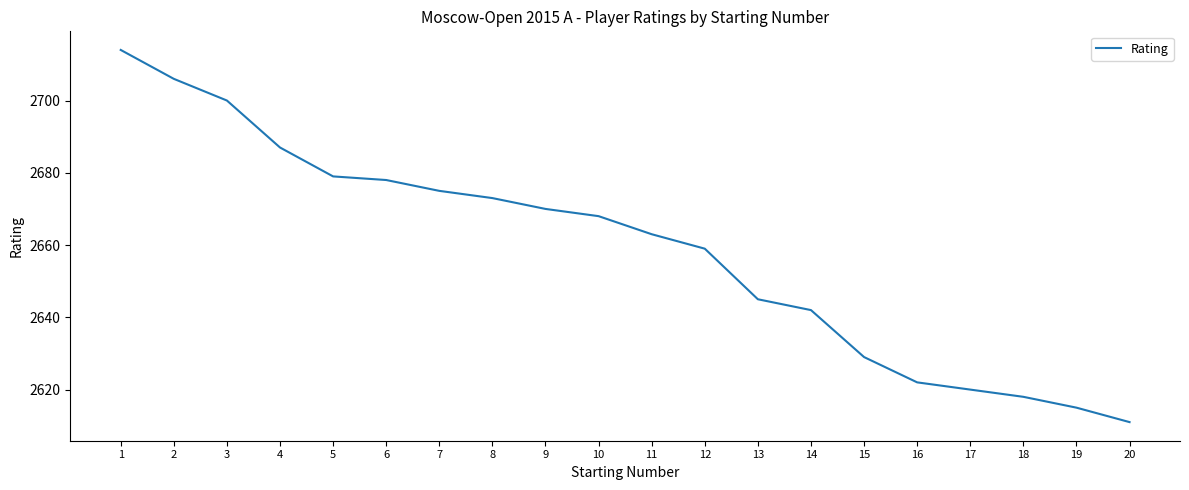

True or false: there are more than 0 points higher than both neighbors.

False